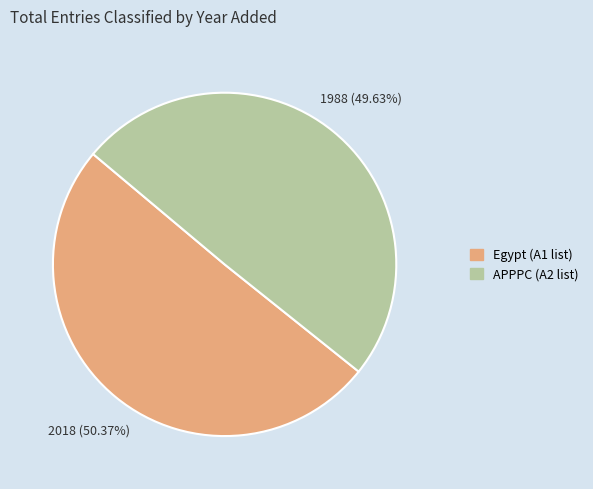

Rank the categories by value from lowest to highest.

APPPC, Egypt